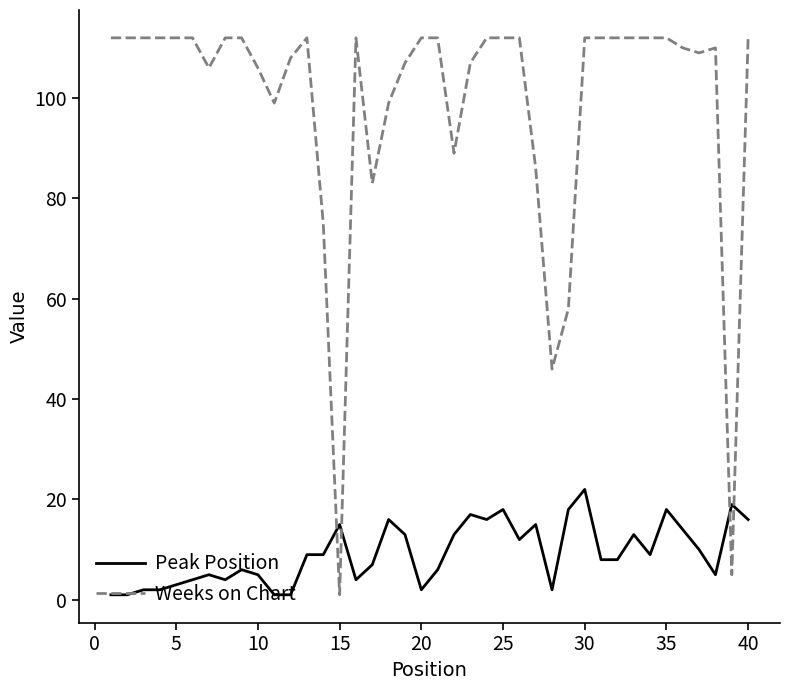

What are all the series names shown in the legend?

Peak Position, Weeks on Chart